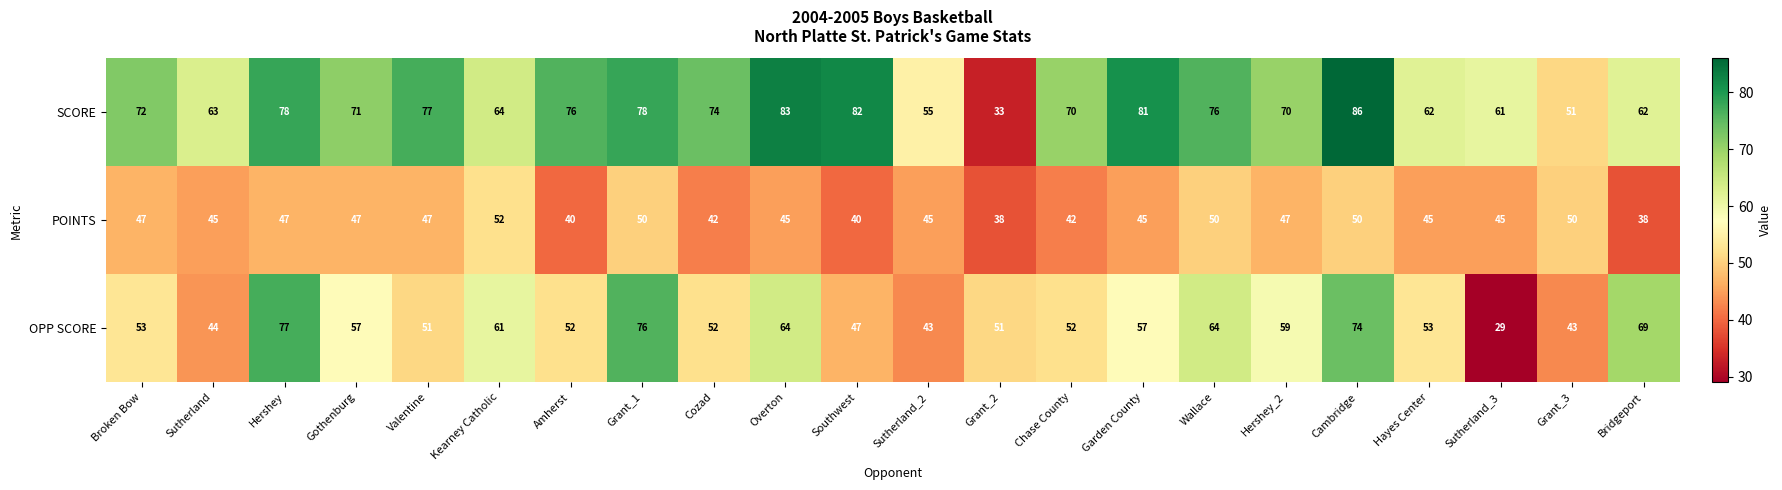

What is the spread (max minus min) of values at Hershey?

31